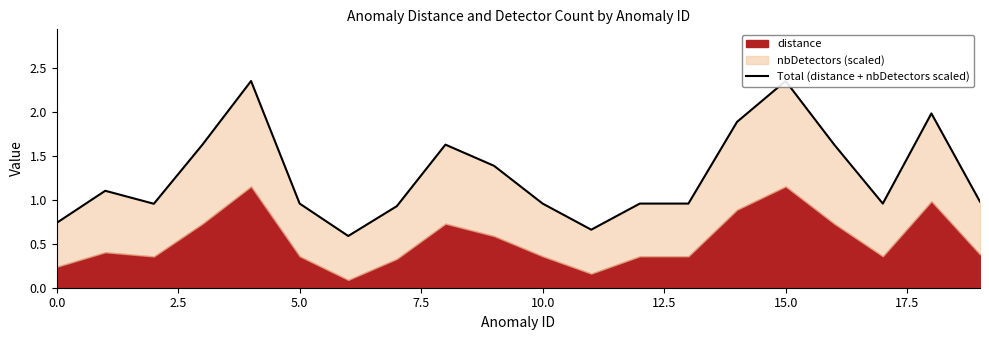

What is the label of the 7th point from the right?

13